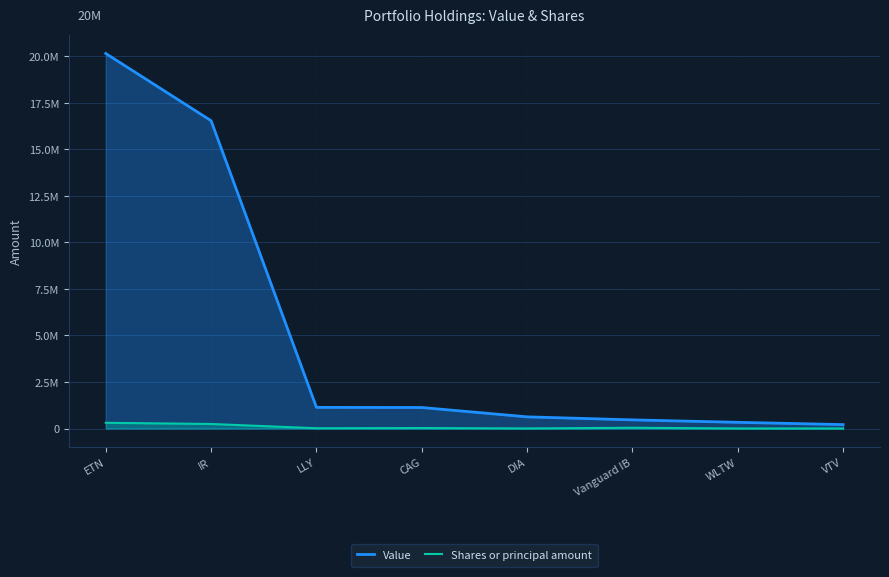

What is the maximum value shown in the chart?

20157000